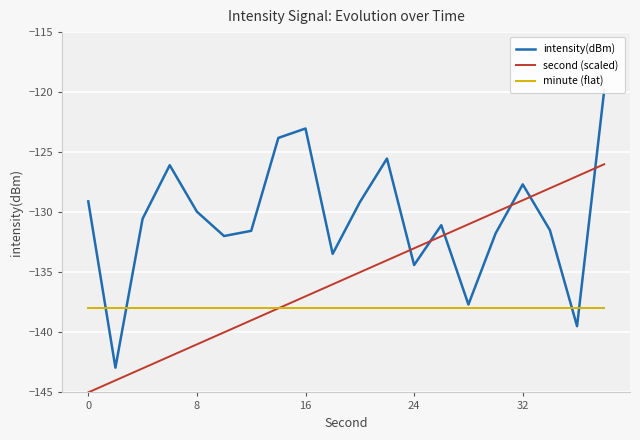

The minute (flat) series shows -53 at 16. True or false?

False